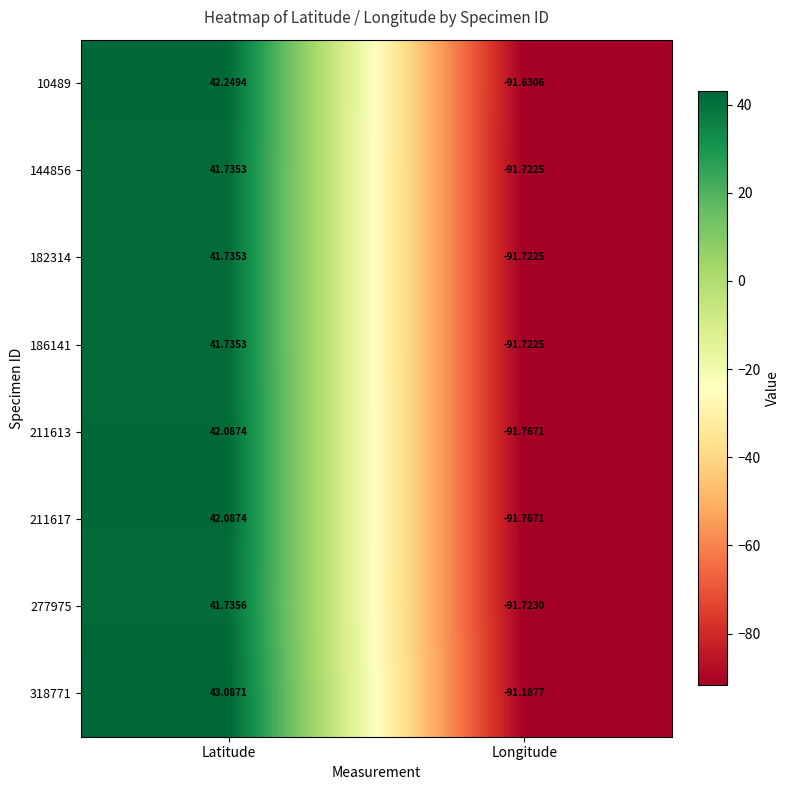

At which category is the sum across all series the highest?

Latitude